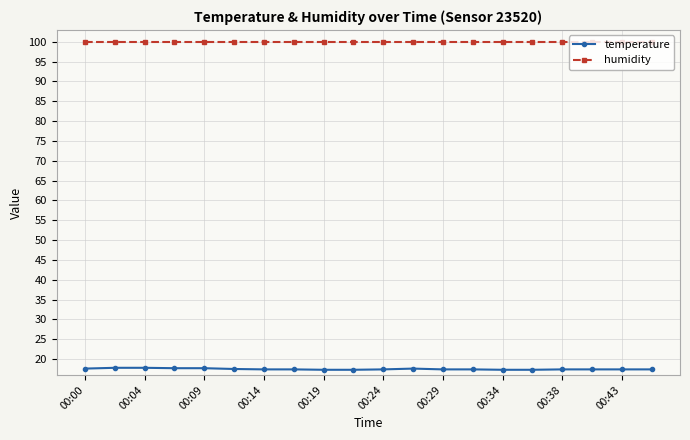

Which series has the largest total across all categories?

humidity